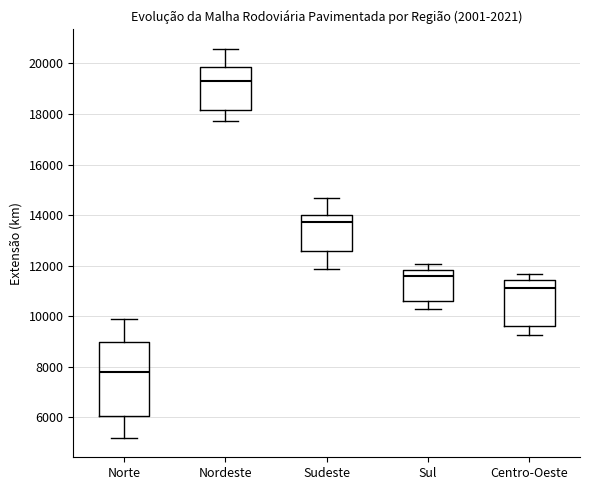

Comparing the boxes themselves (not the whiskers), which one is the tallest?

Norte